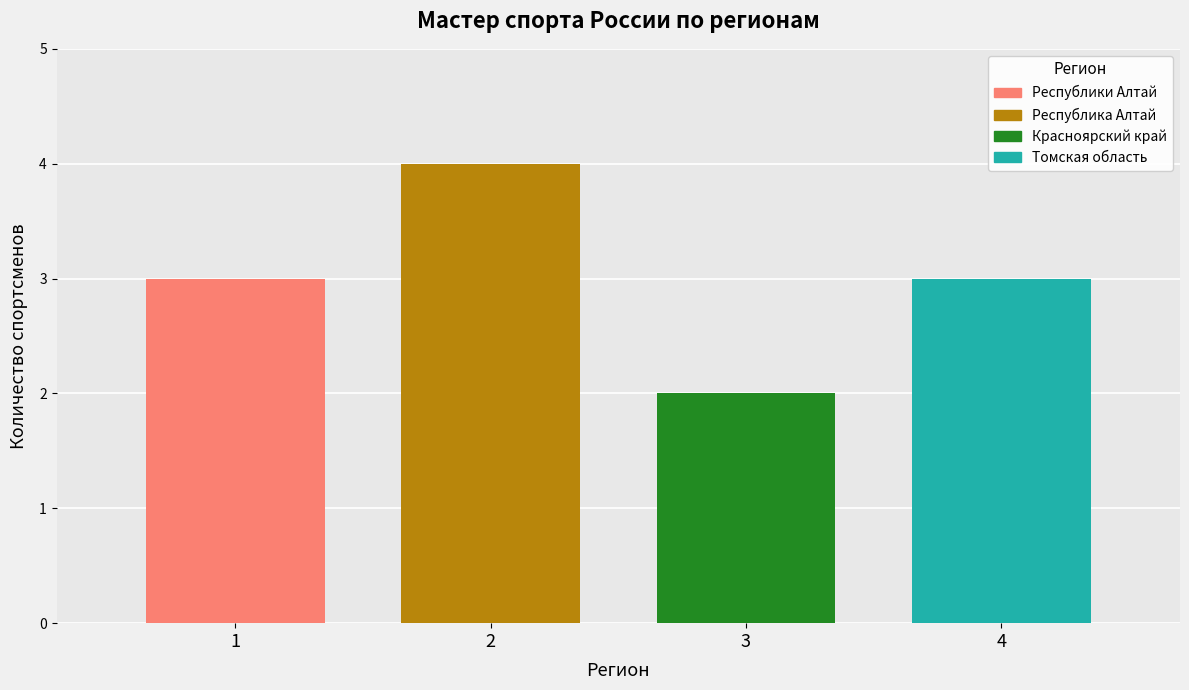

What is the highest value of the Томская область series?

3